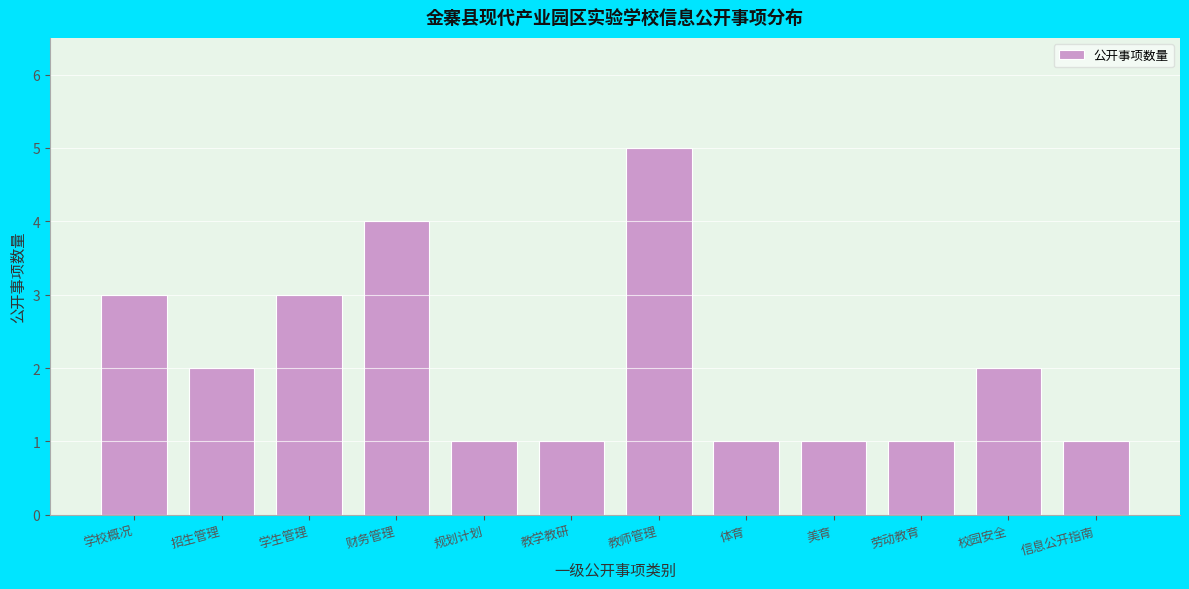

Reading left to right, transcribe all the data shown in this chart.

3	2	3	4	1	1	5	1	1	1	2	1